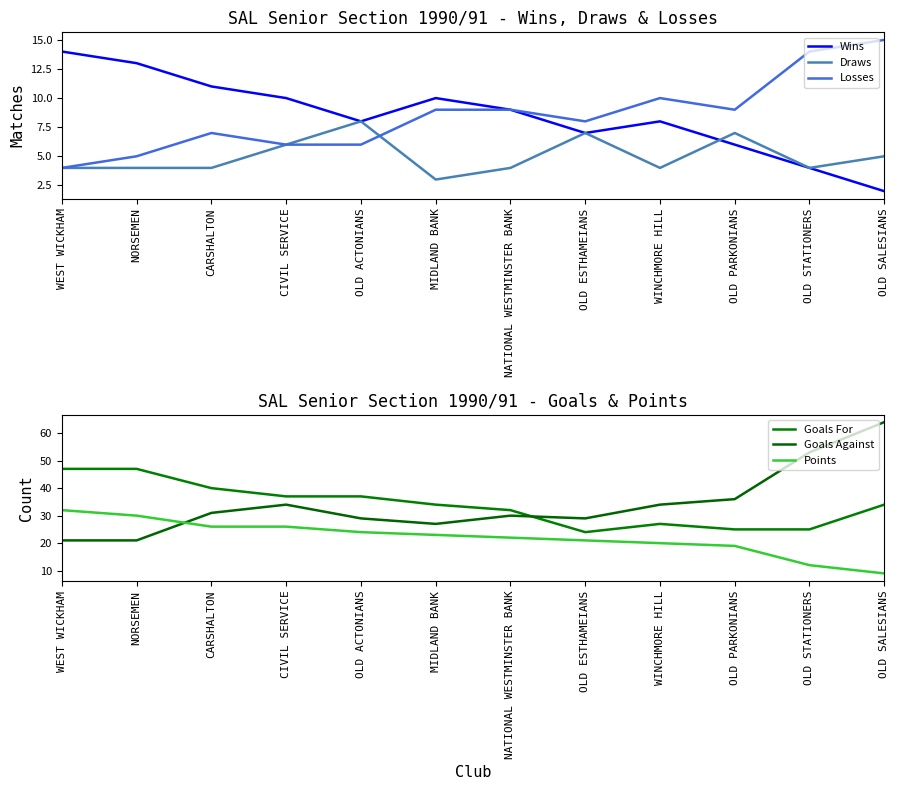

What is the sum of the Draws values at NORSEMEN and WEST WICKHAM?

8